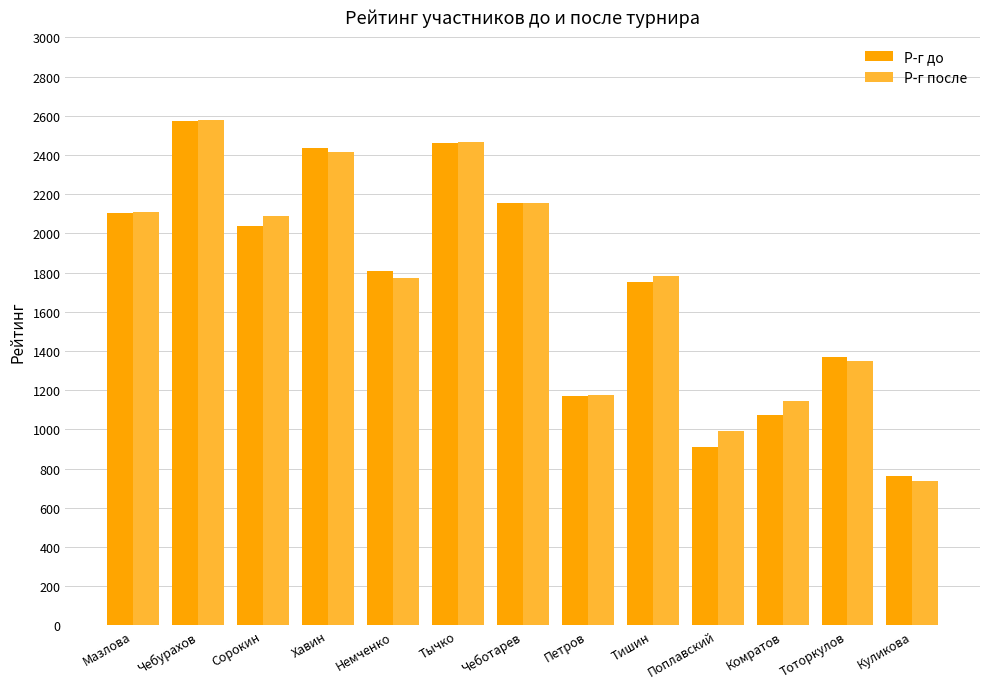

What is the label of the 11th bar from the left?

Комратов